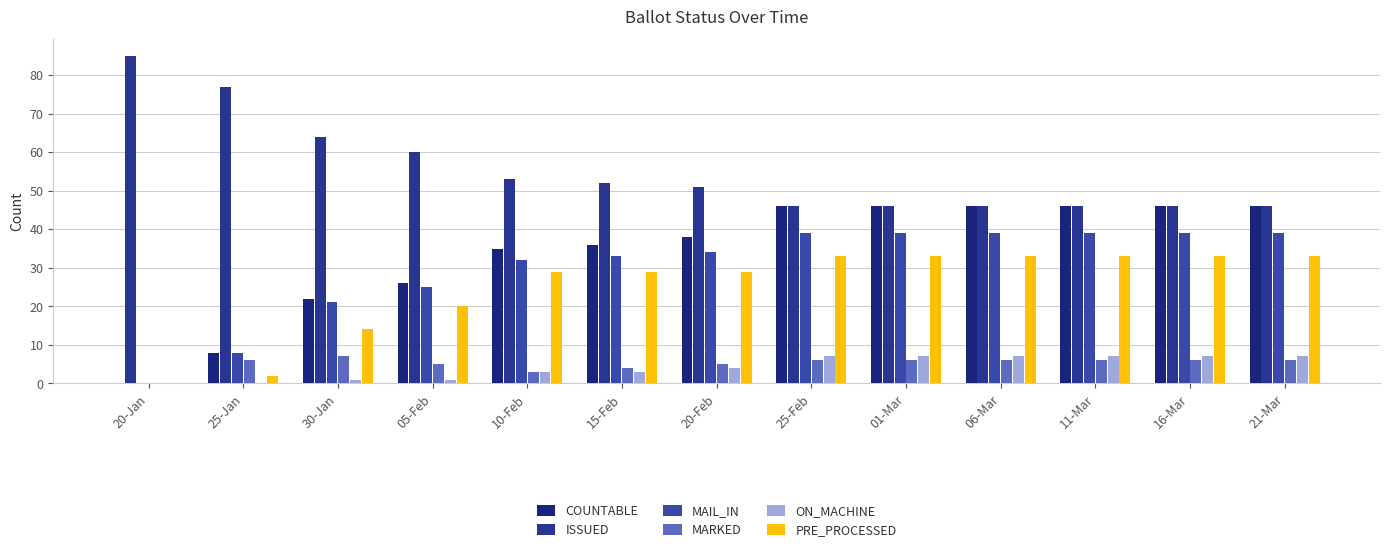

What is the label of the 6th bar from the left?

15-Feb